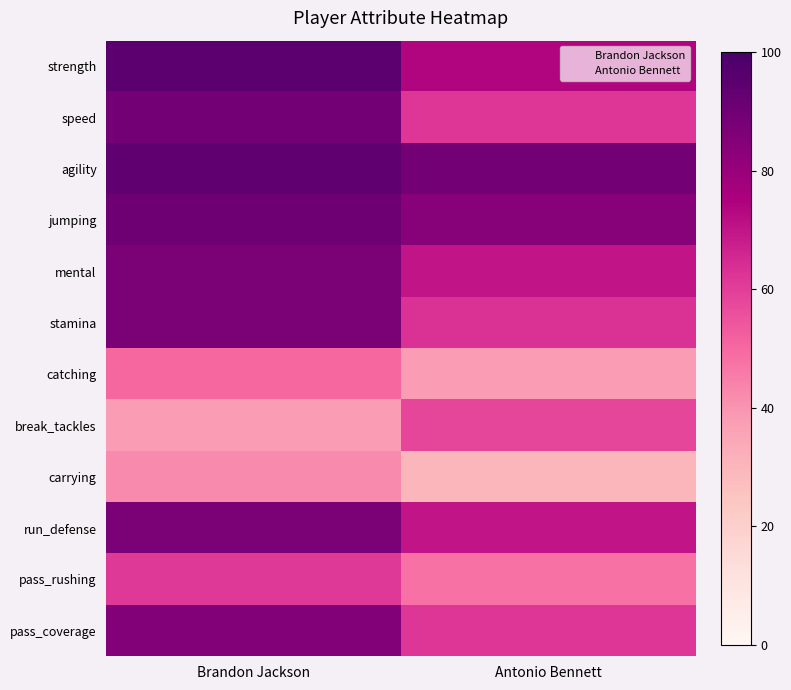

Rank the series by their maximum value, from lowest to highest.

carrying, catching, break_tackles, pass_rushing, pass_coverage, mental, stamina, run_defense, speed, jumping, agility, strength